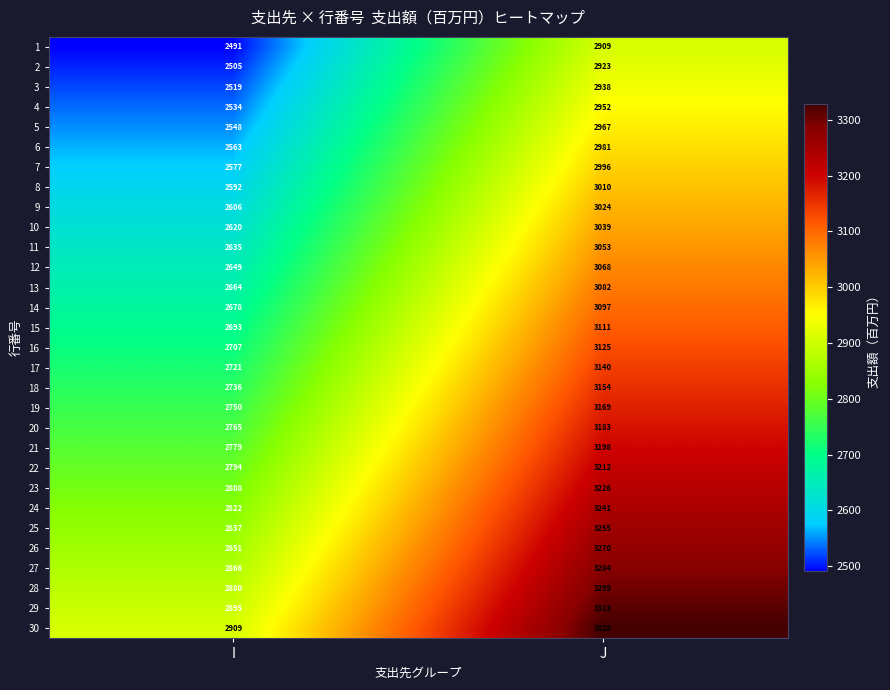

What is the difference between the highest and lowest values at J?

419